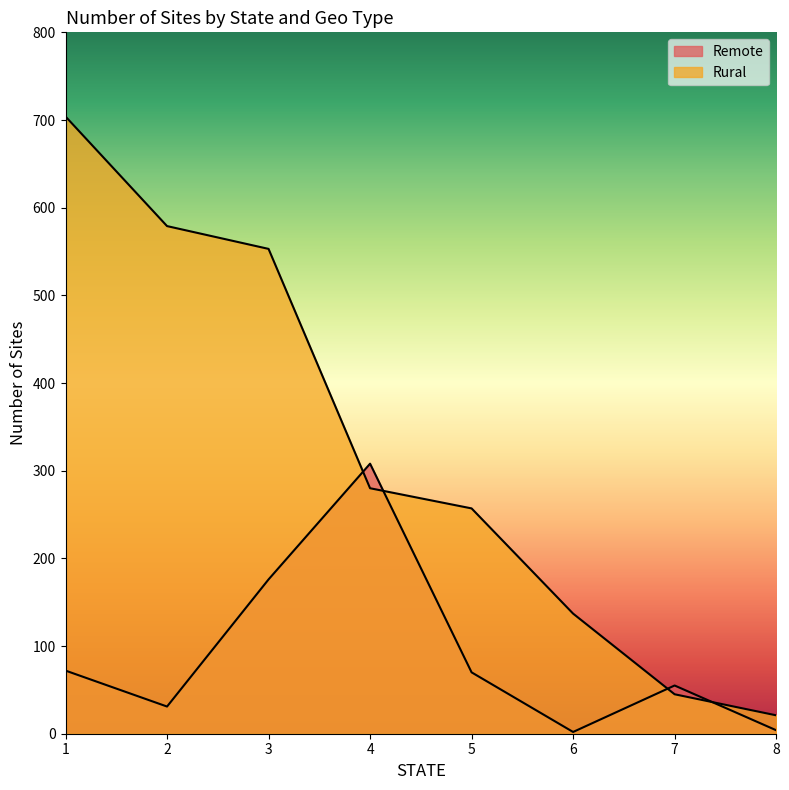

Reading left to right, transcribe all the data shown in this chart.

Remote: 1=72	2=31	3=176	4=308	5=70	6=2	7=55	8=4
Rural: 1=704	2=579	3=553	4=280	5=257	6=137	7=45	8=21